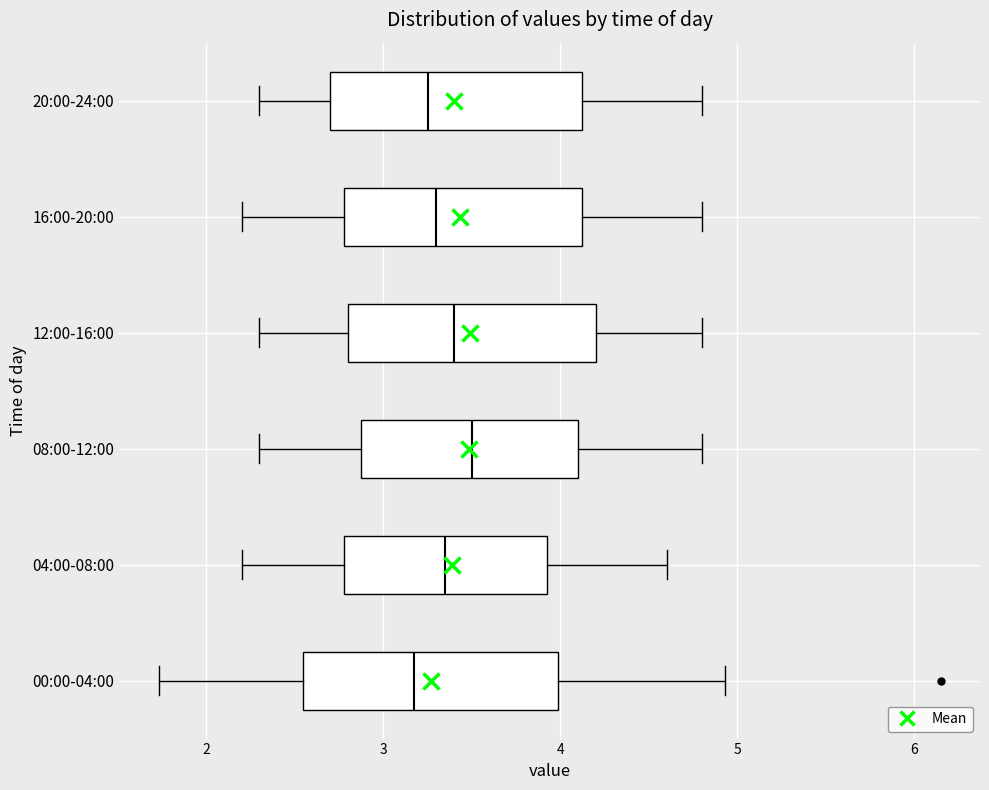

Where is the right edge of the box for 20:00-24:00 on the x-axis? The values are not printed on the chart, so give them approximately, as read against the axis.

4.1